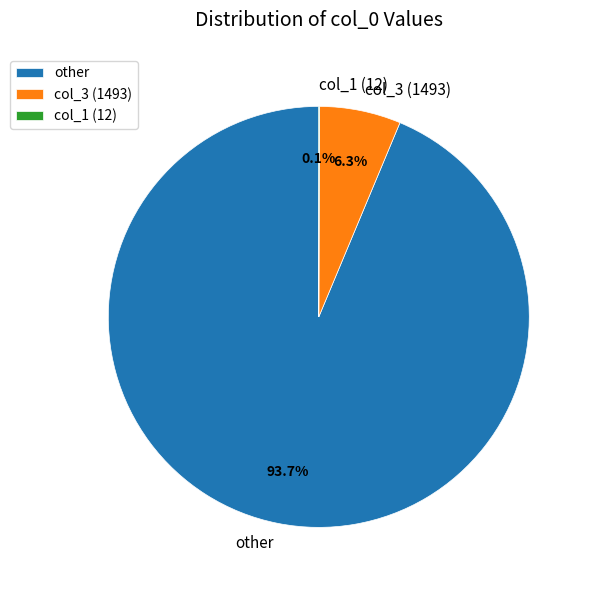

Is there a majority slice in this chart?

Yes